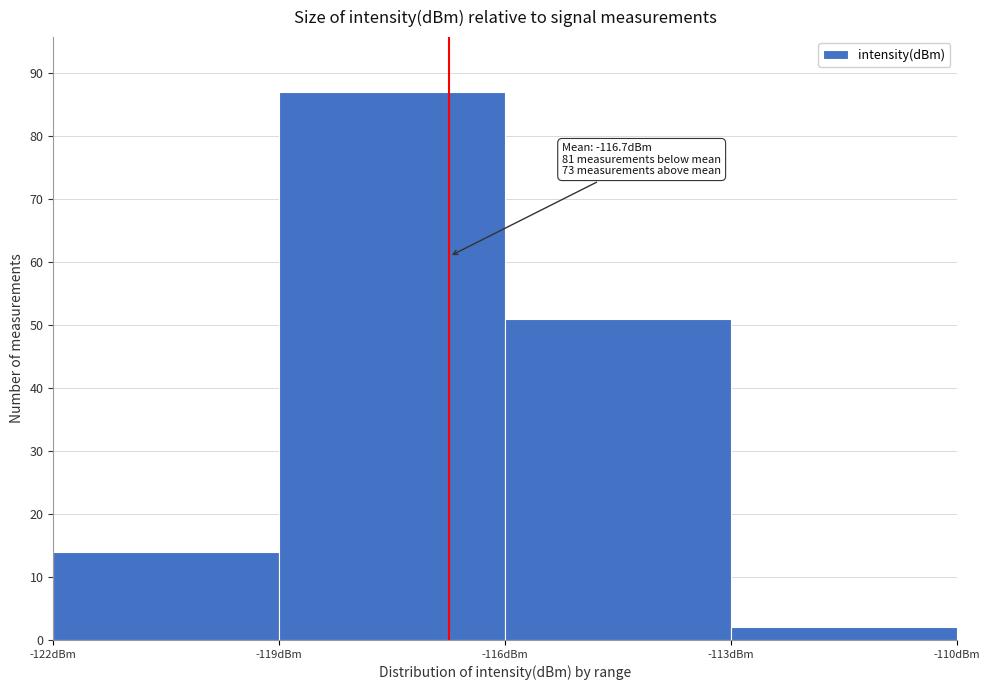

Over which range of the x-axis is the bar tallest?

-119 to -116